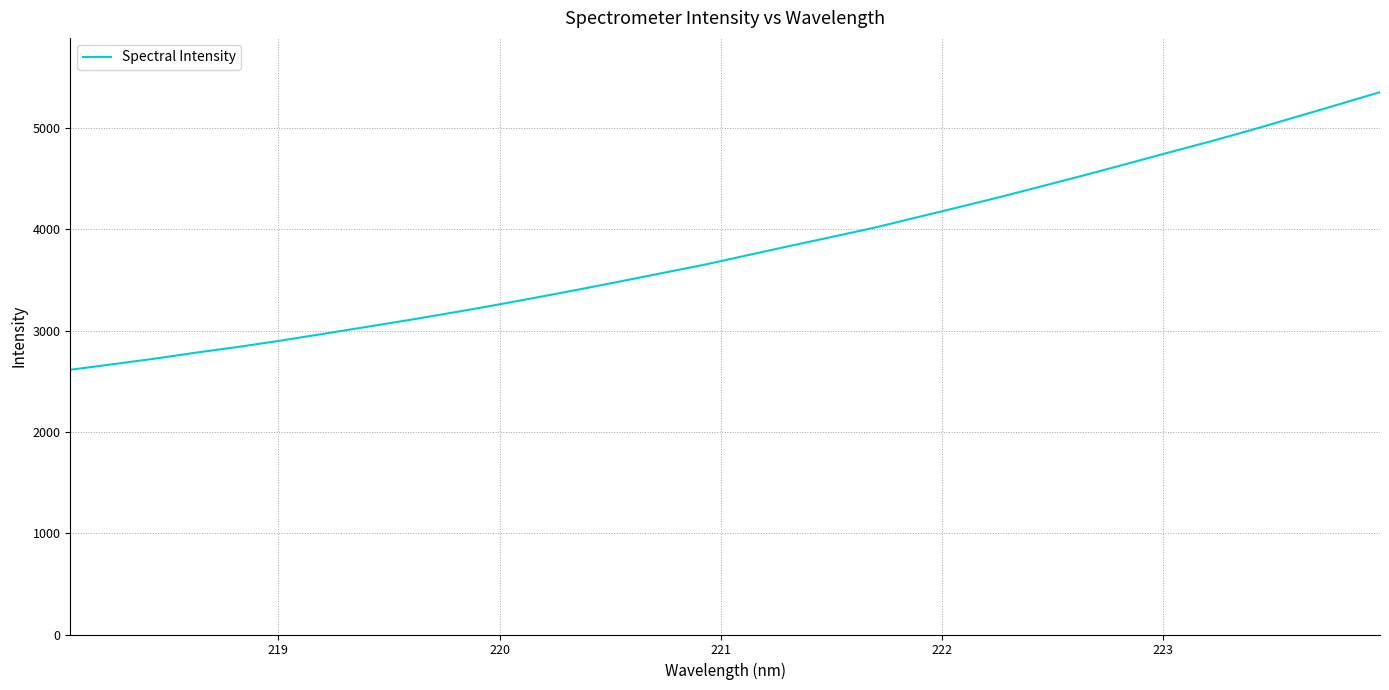

What is the maximum value shown in the chart?

5354.3